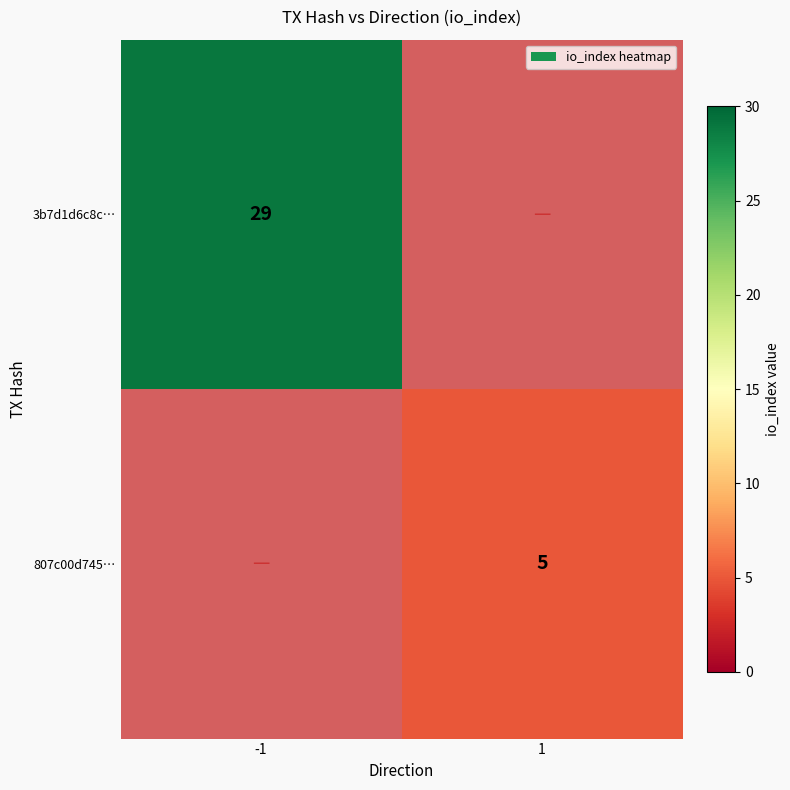

True or false: 3b7d1d6c8c… has a value of 29 at -1.

True